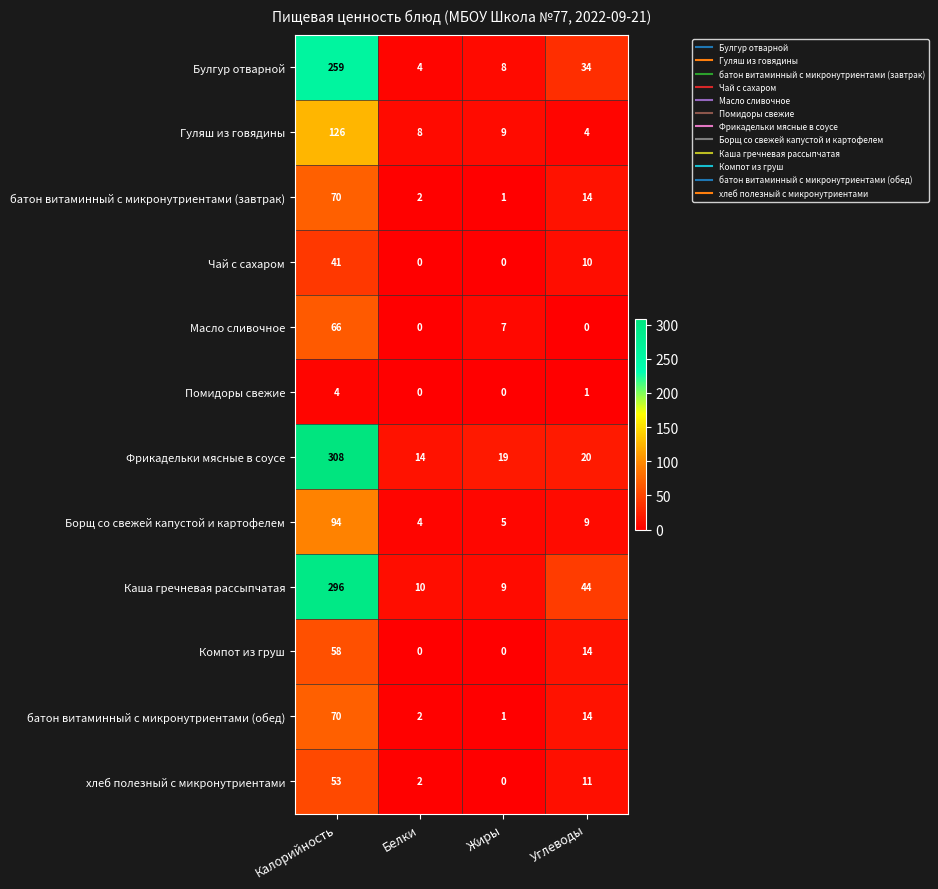

At which label does Гуляш из говядины reach its minimum?

Углеводы